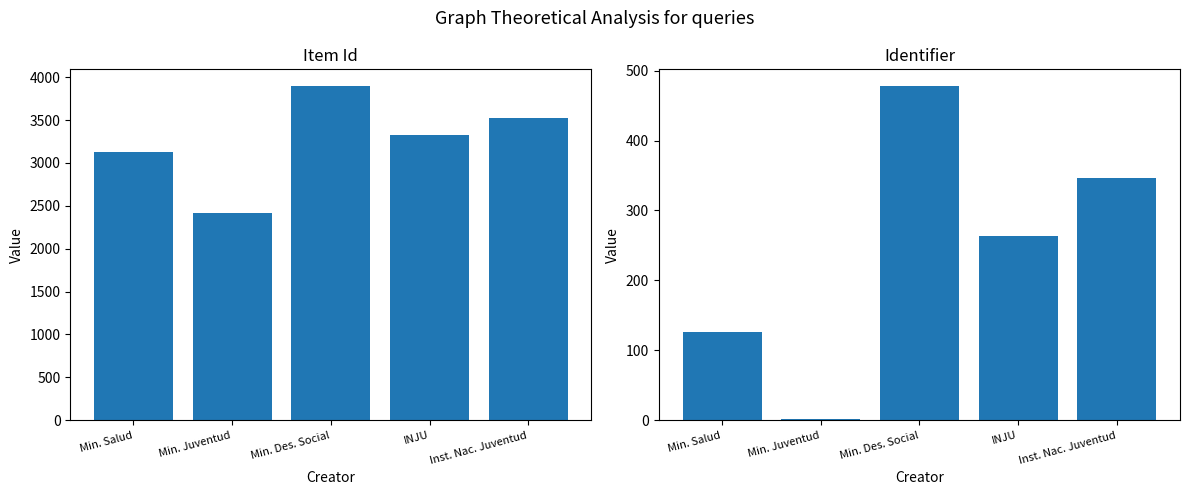

Where is Identifier nearest to the value 240?

INJU